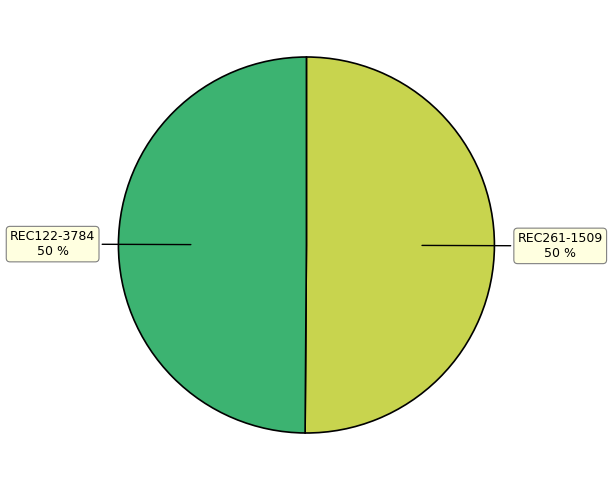

Is it true that REC261-1509 is 59% of the pie?

False